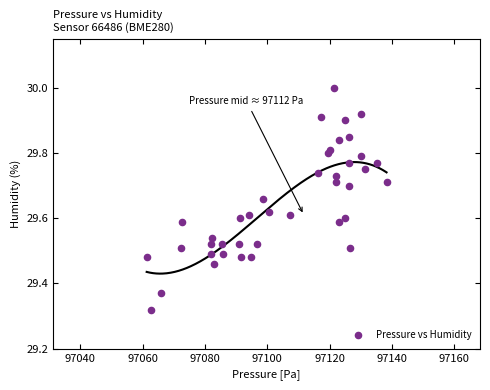

What is the range of X values (max minus min)?

77.0